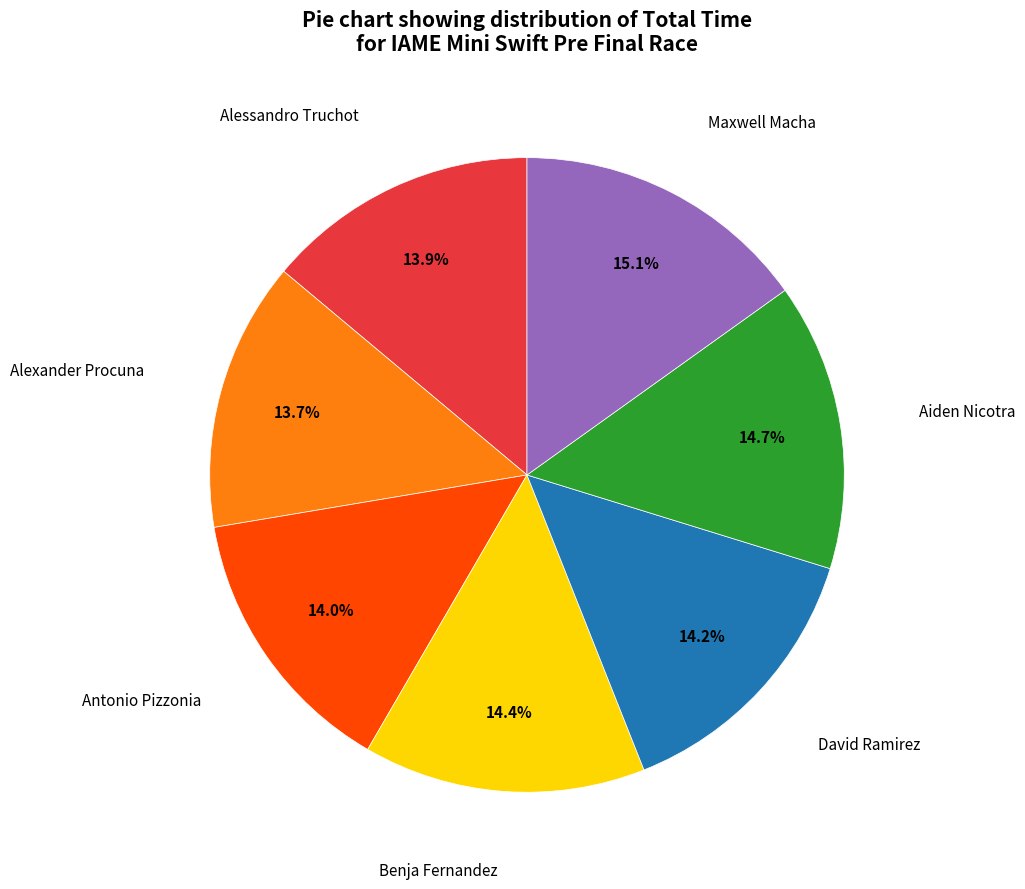

Is there a majority slice in this chart?

No